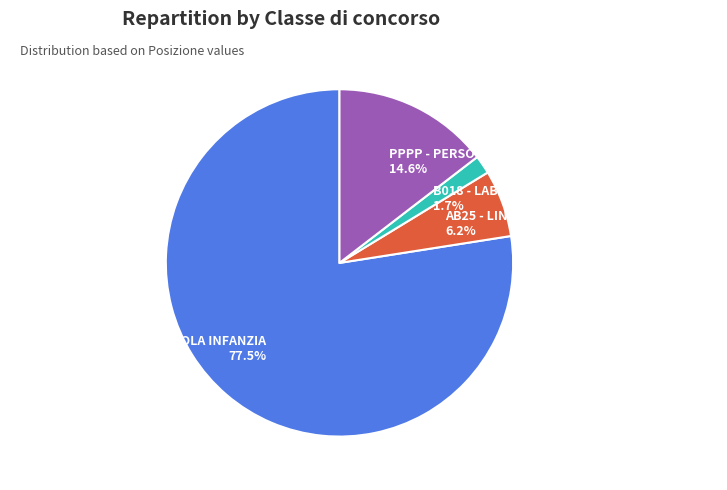

What percentage is the PPPP - PERSONALE EDUCATIVO slice, to the nearest percent?

15%